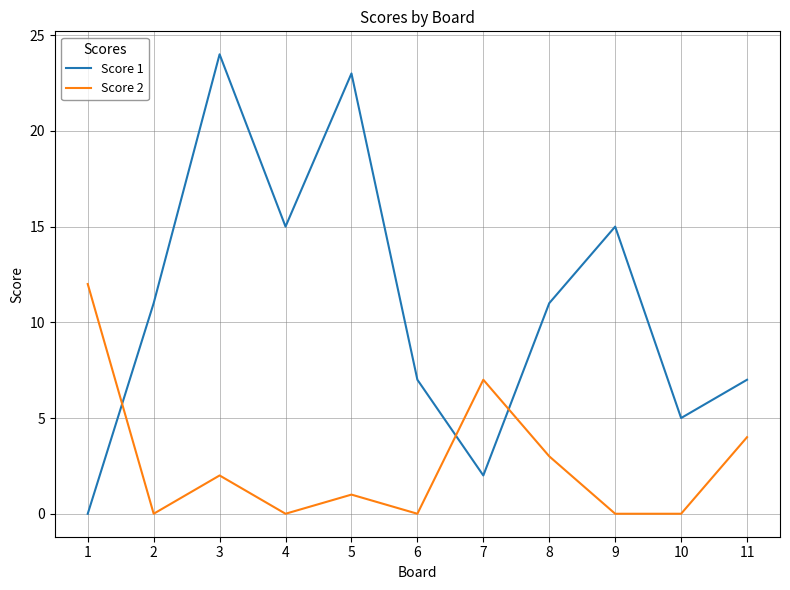

Is this an area chart (filled region under the line)?

No